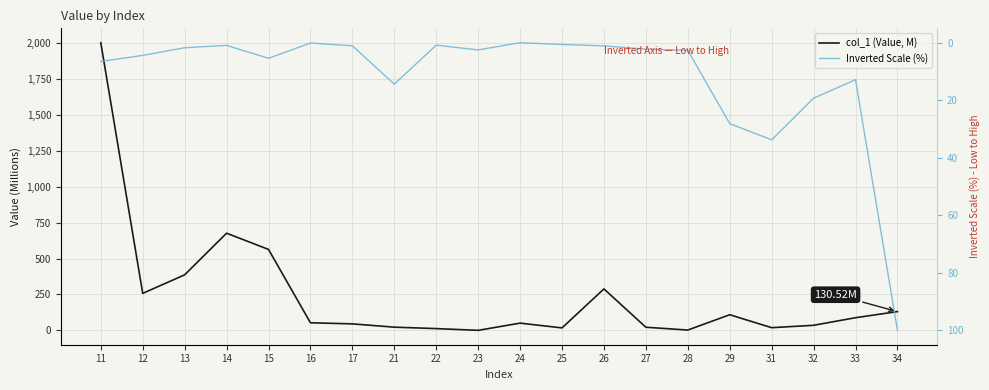

What value does the col_1 (Value, M) series have at 29?

108.7